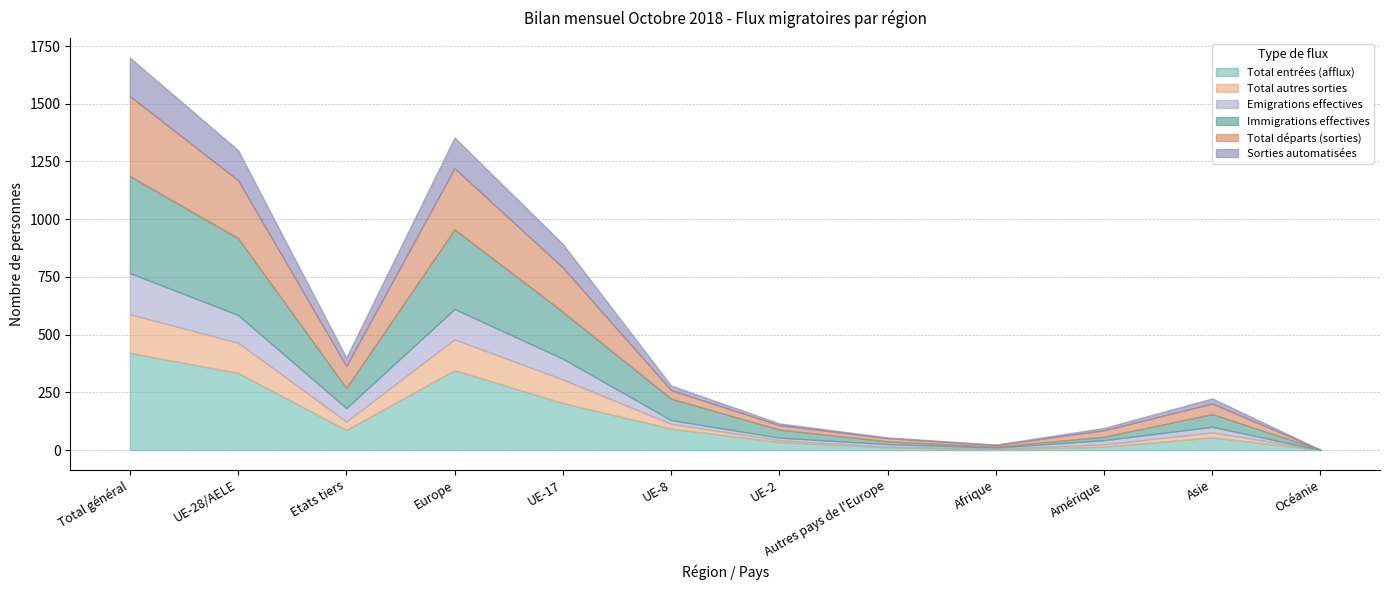

At UE-17, list the series in order from smallest to largest.

Emigrations effectives, Total autres sorties, Sorties automatisées, Total départs (sorties), Immigrations effectives, Total entrées (afflux)